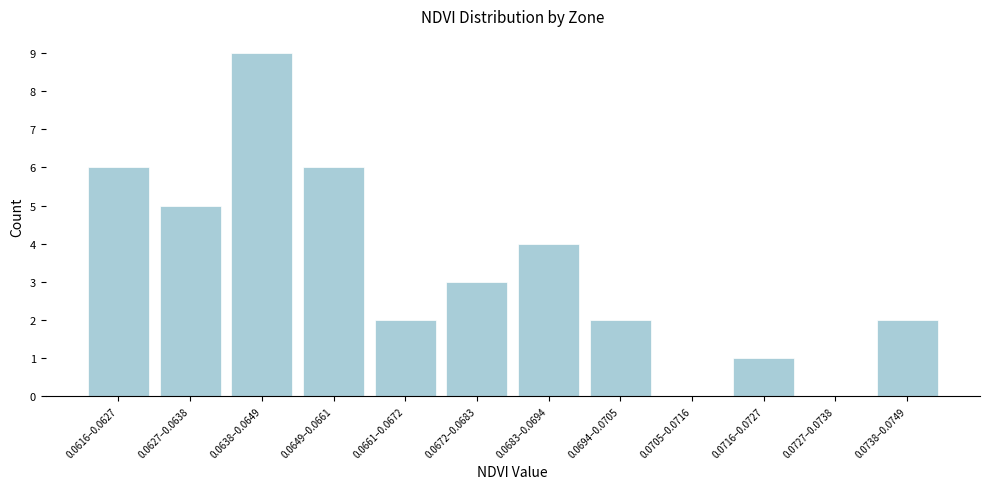

Reading left to right, what are all the values shown in this chart?

0.0616–0.0627=6	0.0627–0.0638=5	0.0638–0.0649=9	0.0649–0.0661=6	0.0661–0.0672=2	0.0672–0.0683=3	0.0683–0.0694=4	0.0694–0.0705=2	0.0705–0.0716=0	0.0716–0.0727=1	0.0727–0.0738=0	0.0738–0.0749=2